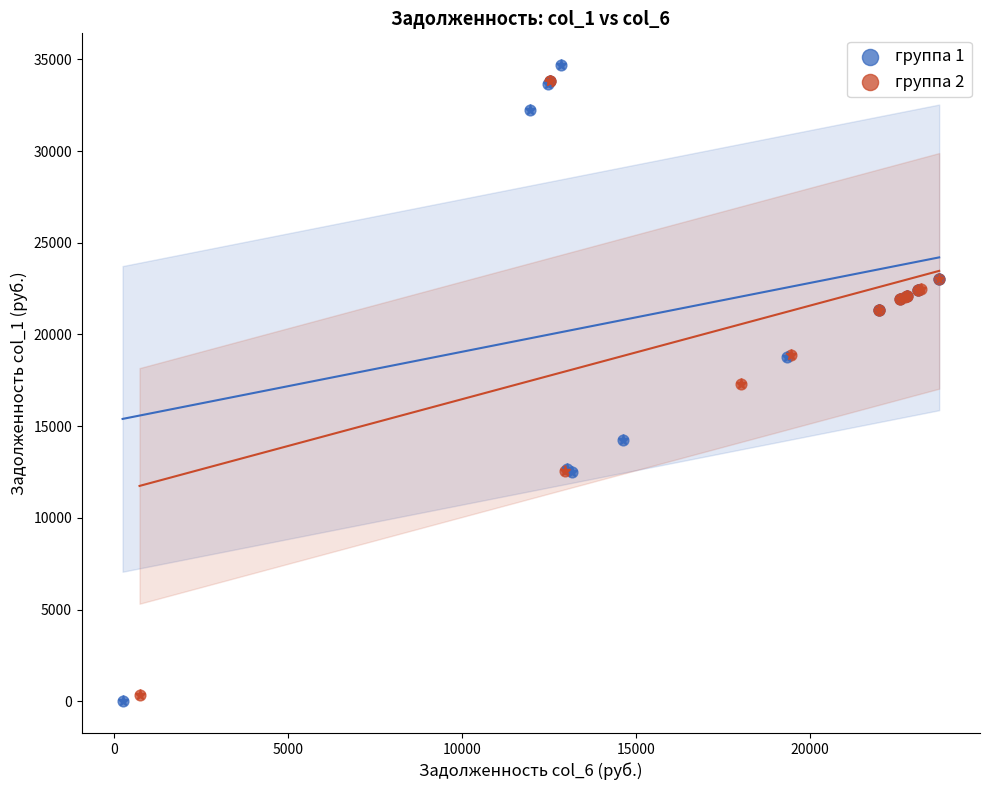

Which series contains the highest Y value?

группа 1